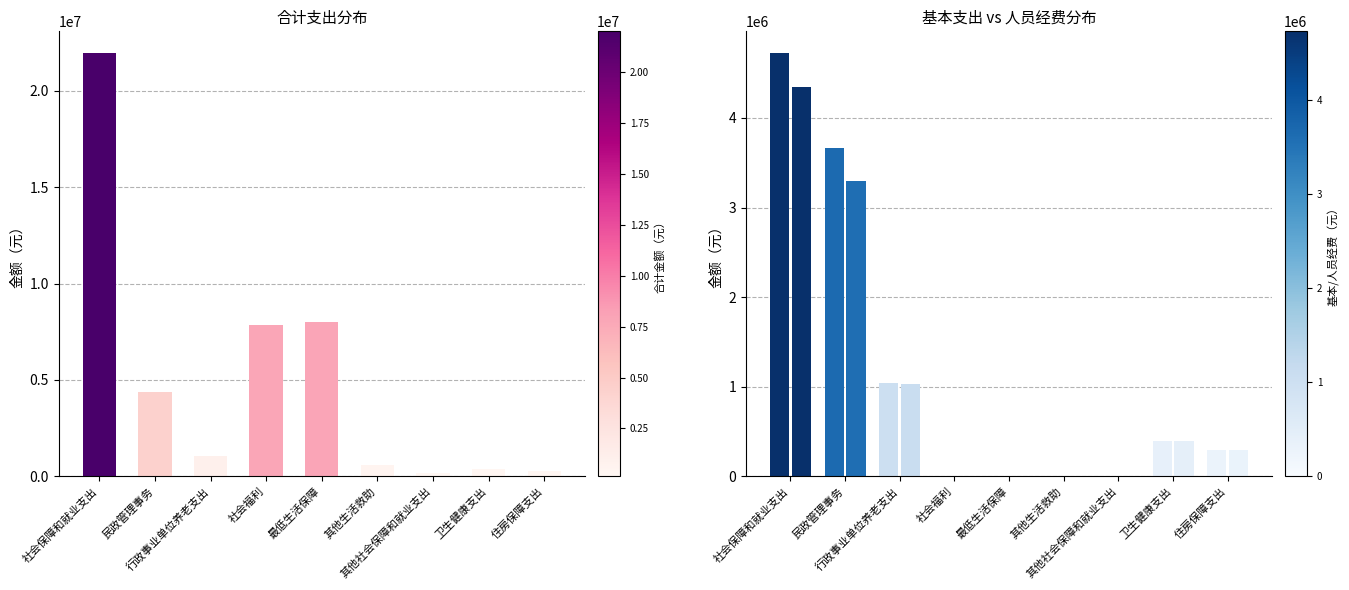

At how many categories does at least one series exceed 6617014?

3